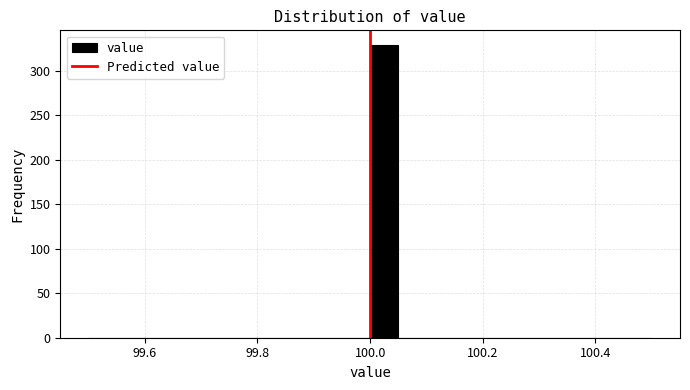

Read against the x-axis, roughly where is the centre of the tallest bar?

100.02